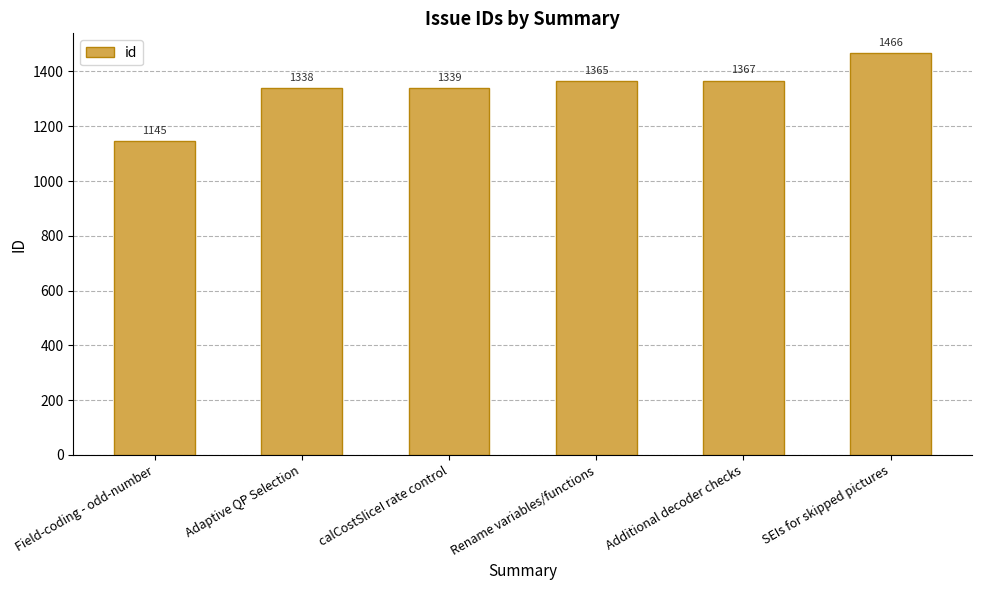

At which category does the chart reach its peak across all series?

SEIs for skipped pictures